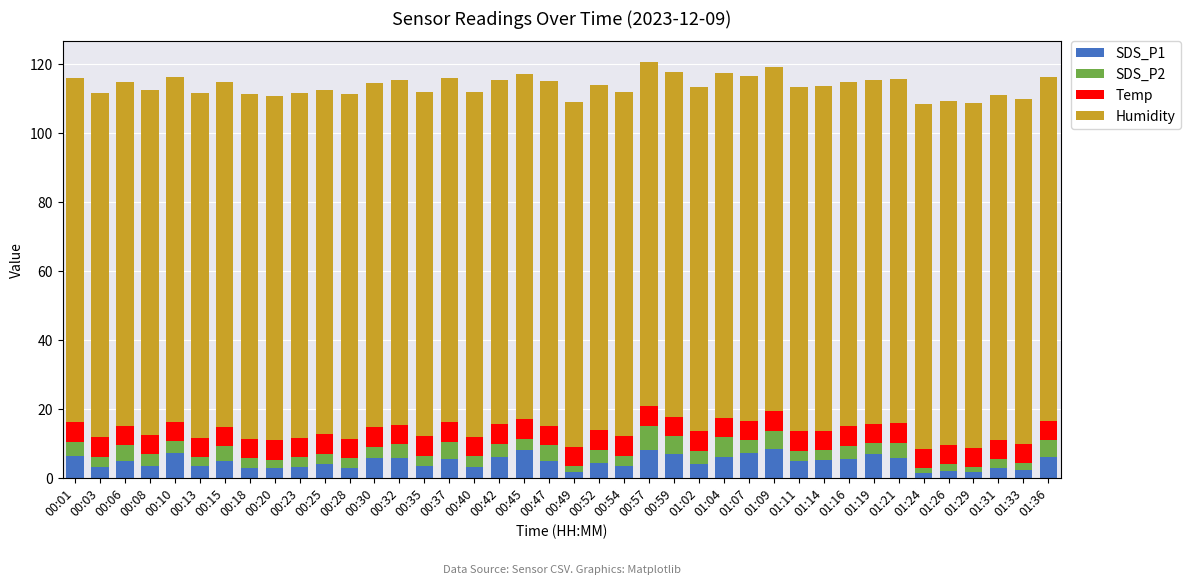

What is the difference between the second highest and minimum values in the SDS_P1 series?

6.7